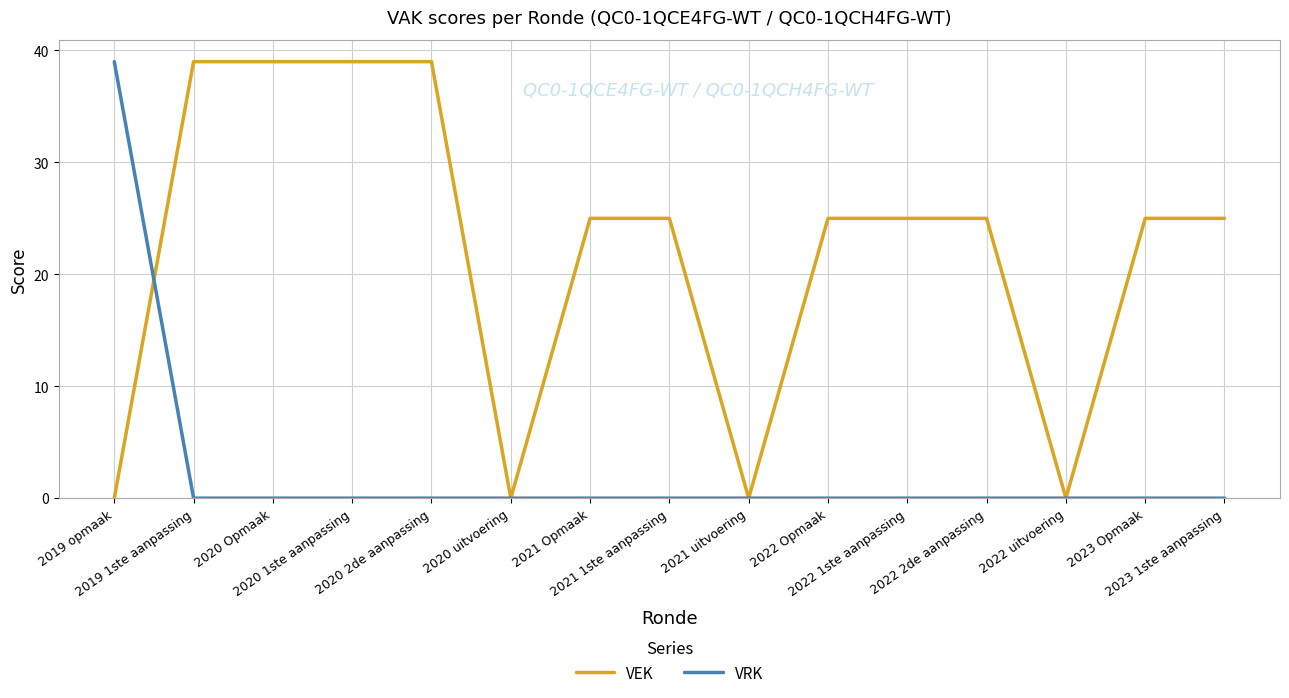

List the series in order of their overall mean, lowest first.

VRK, VEK